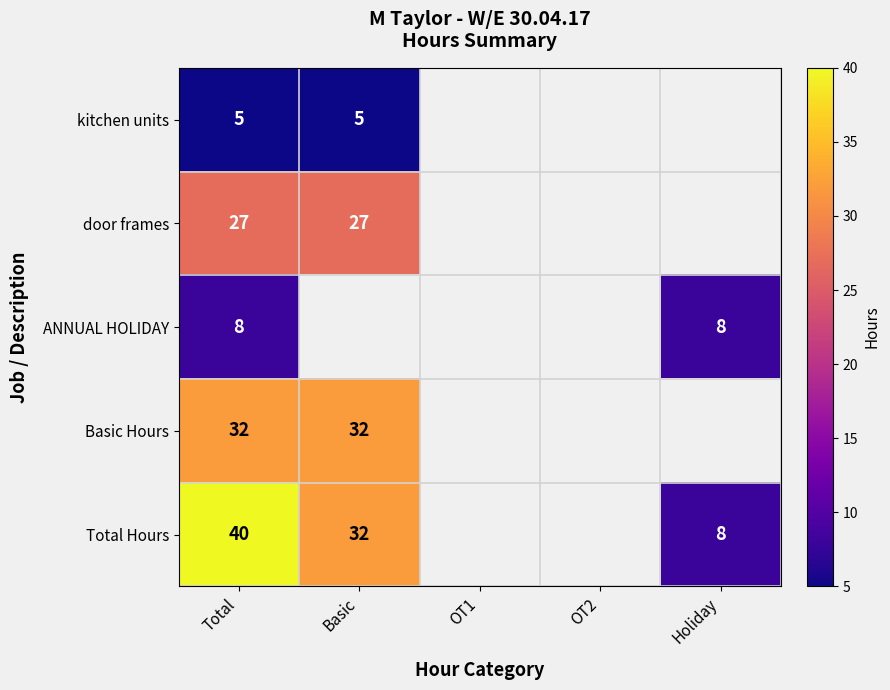

The value of kitchen units at Total is 3.0. True or false?

False